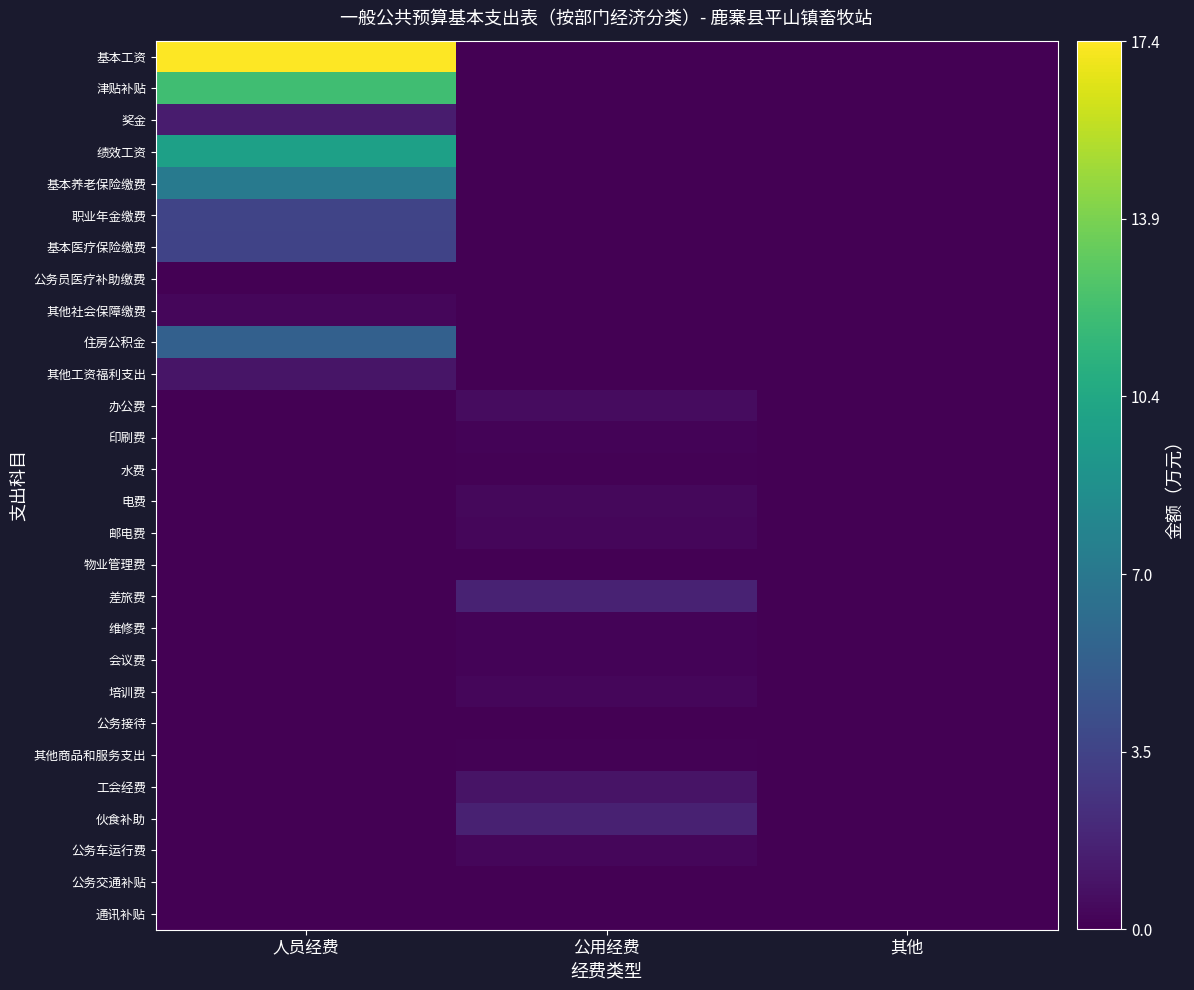

How many data points does each series have?

3